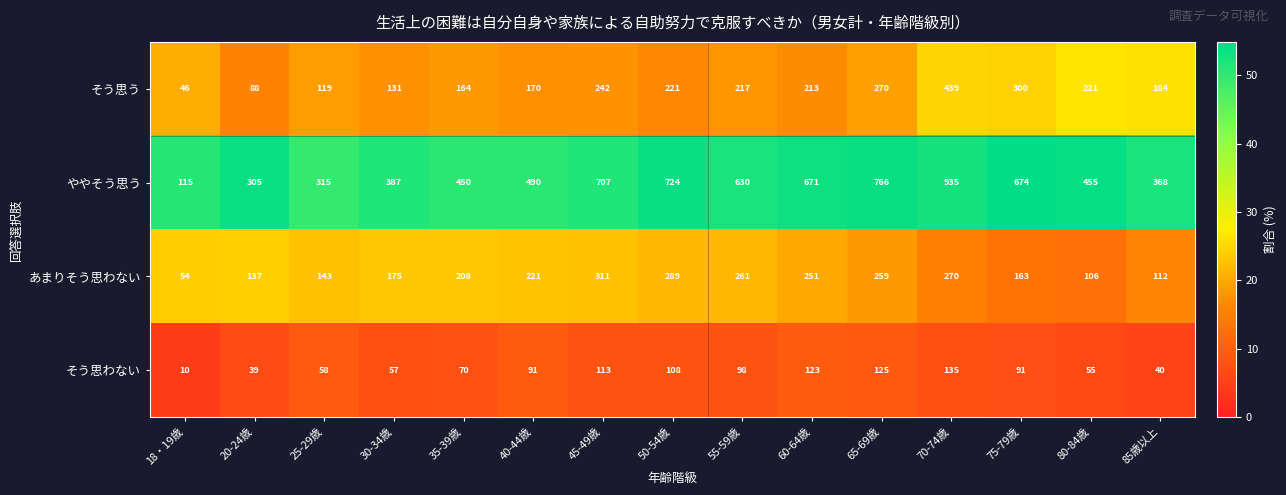

Which series changed the most between 35-39歳 and 75-79歳?

ややそう思う